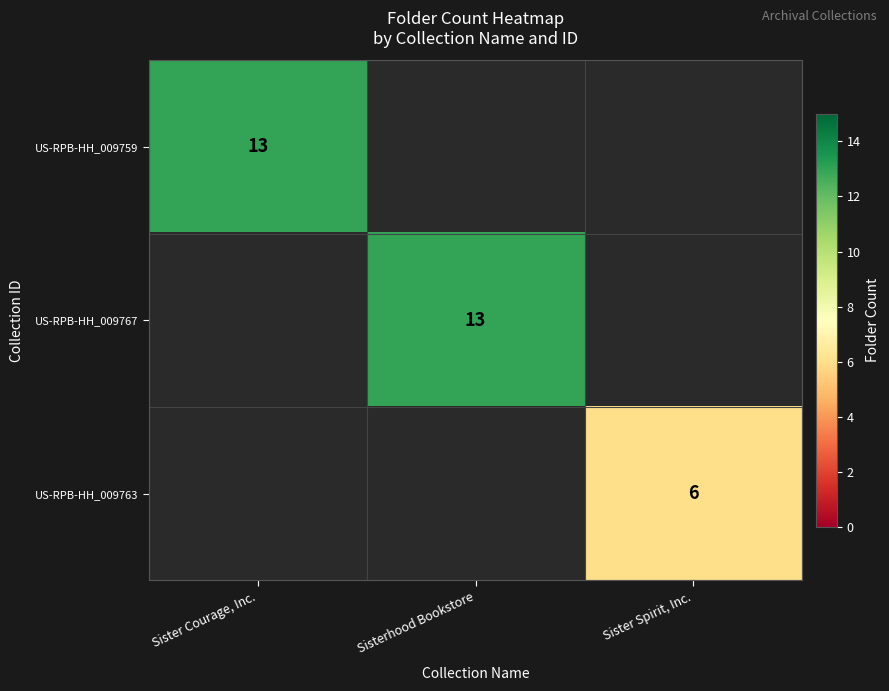

Count the number of categories in the chart.

3